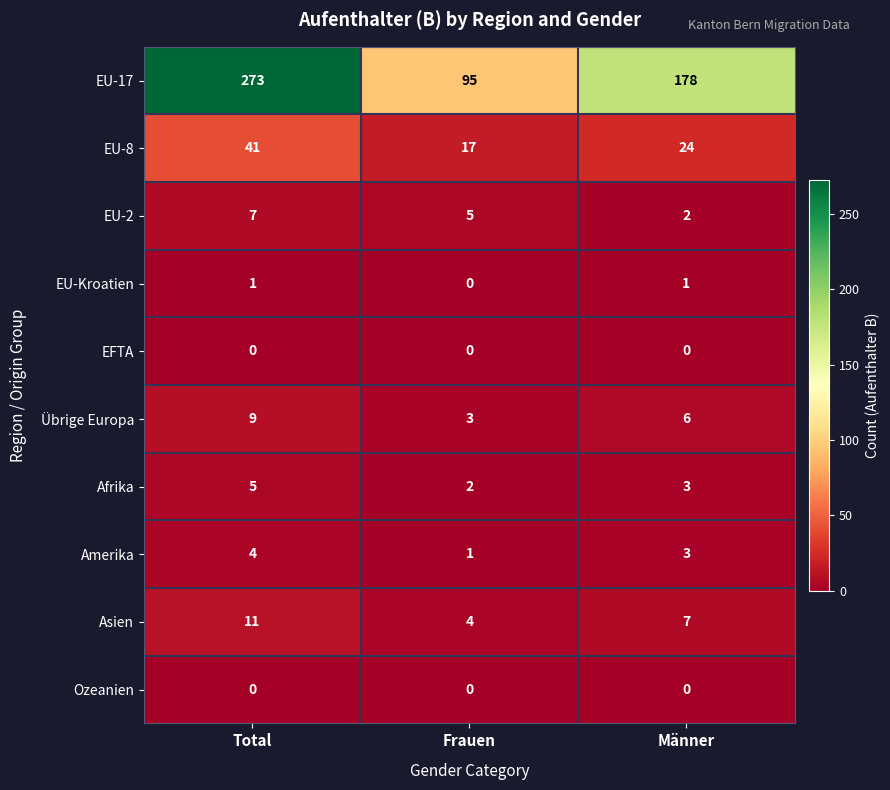

What is the average value of the EU-8 series?

27